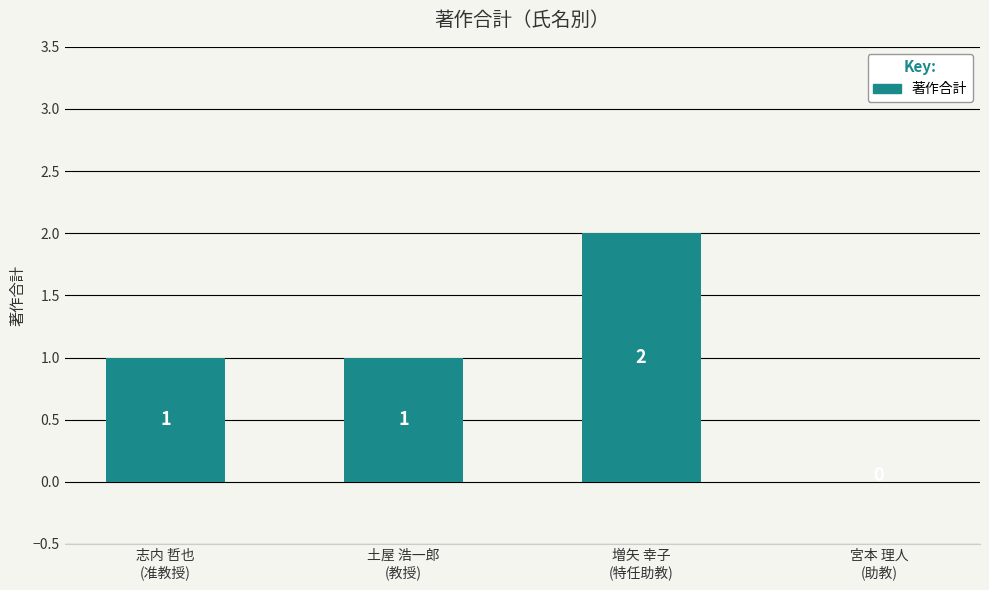

What is the average value?

1